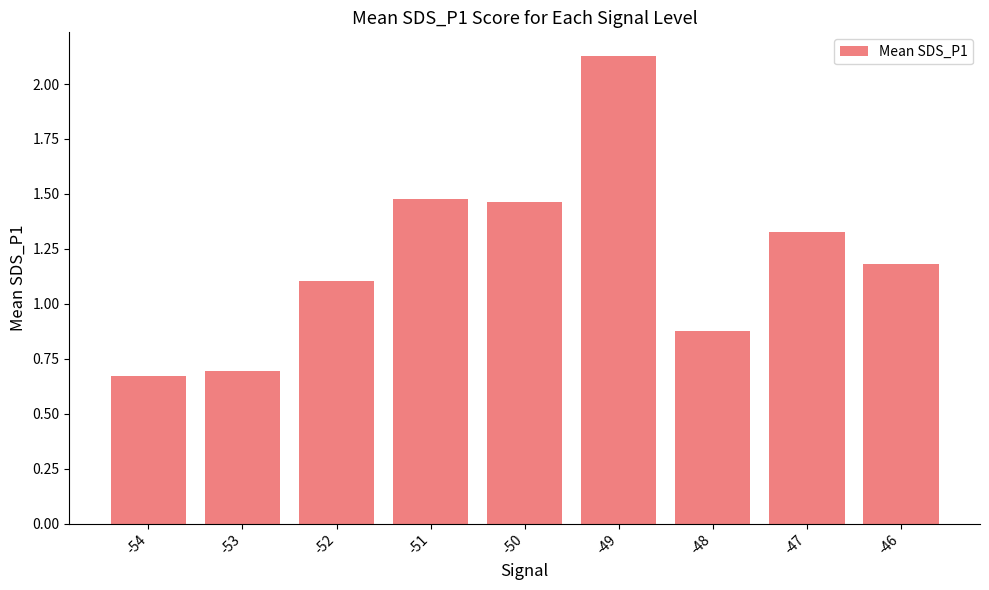

What is the difference between the values at -48 and -52?

0.2